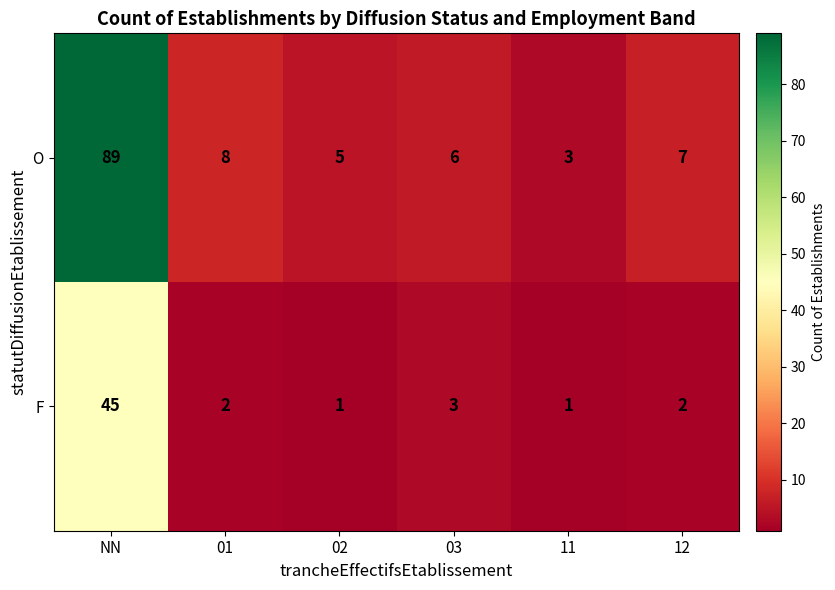

At which label is F closest to 23?

03